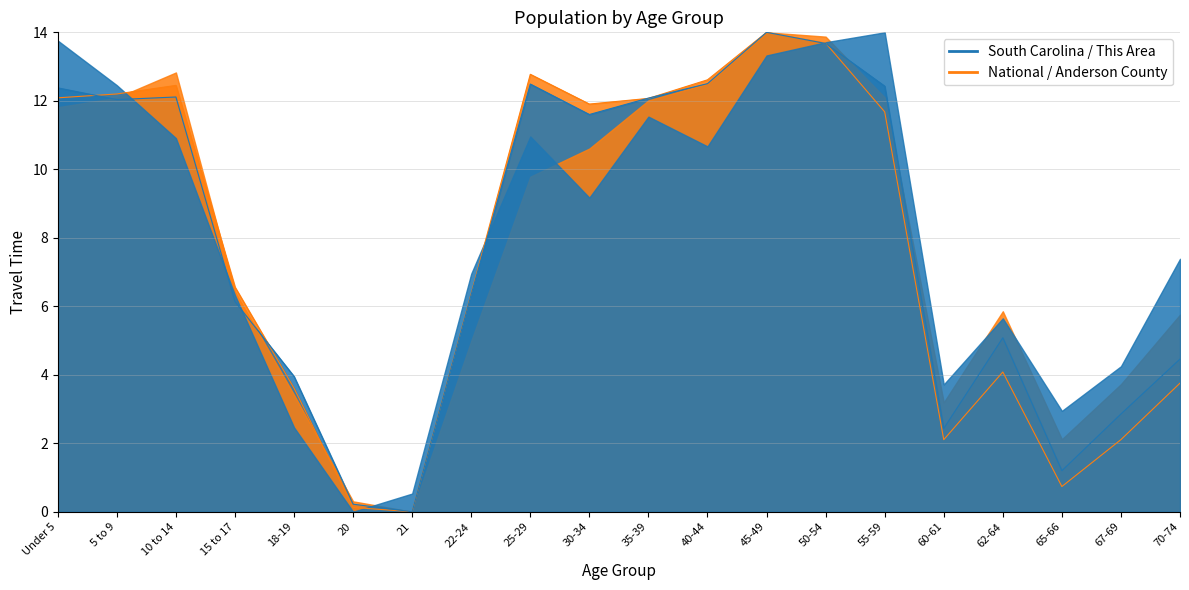

What is the spread (max minus min) of values at 70-74?

0.7